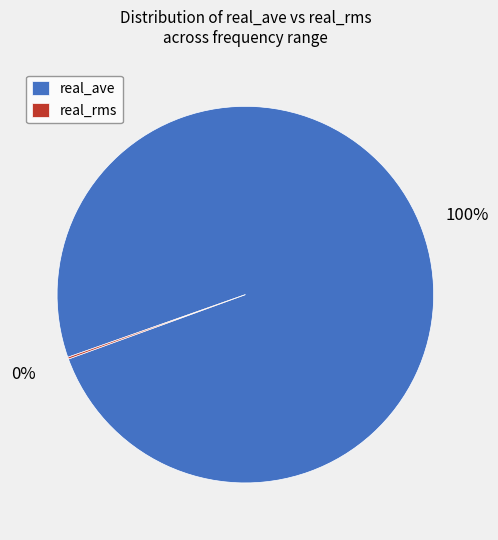

To the nearest percent, what portion does real_ave represent?

100%